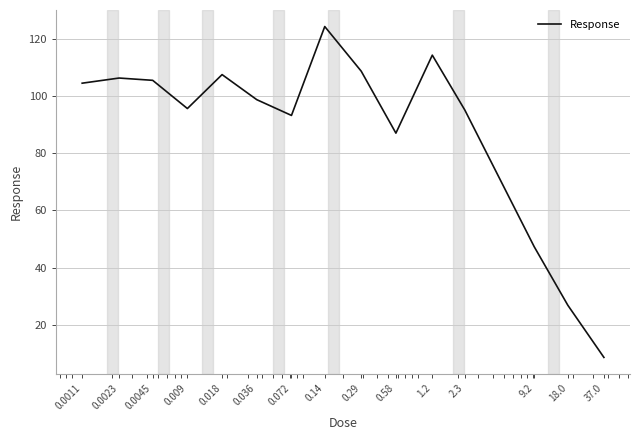

How many values are below 98?

7